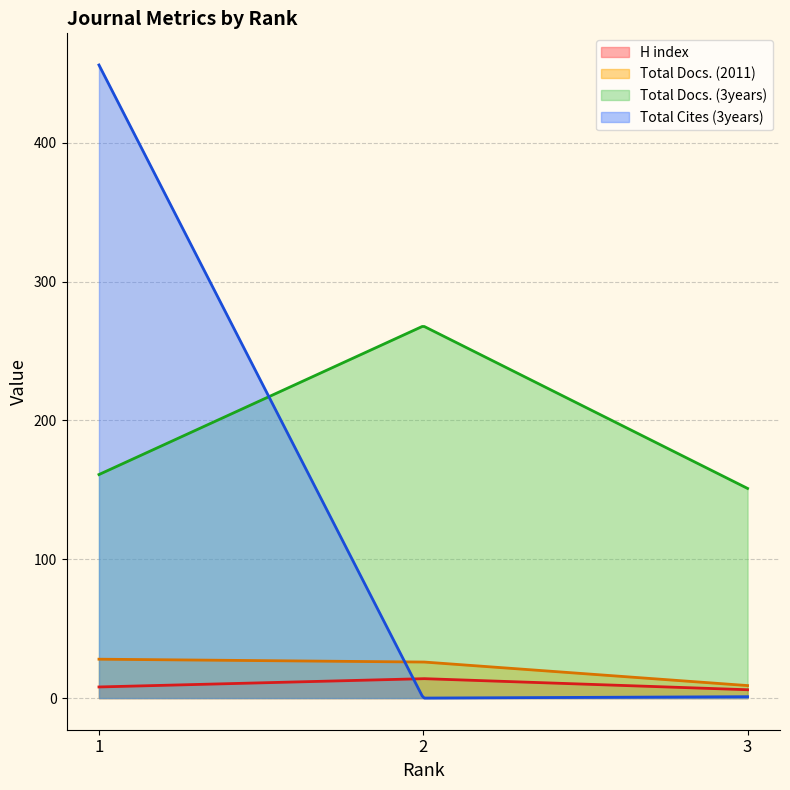

Between 1 and 3, which series saw the biggest shift?

Total Cites (3years)